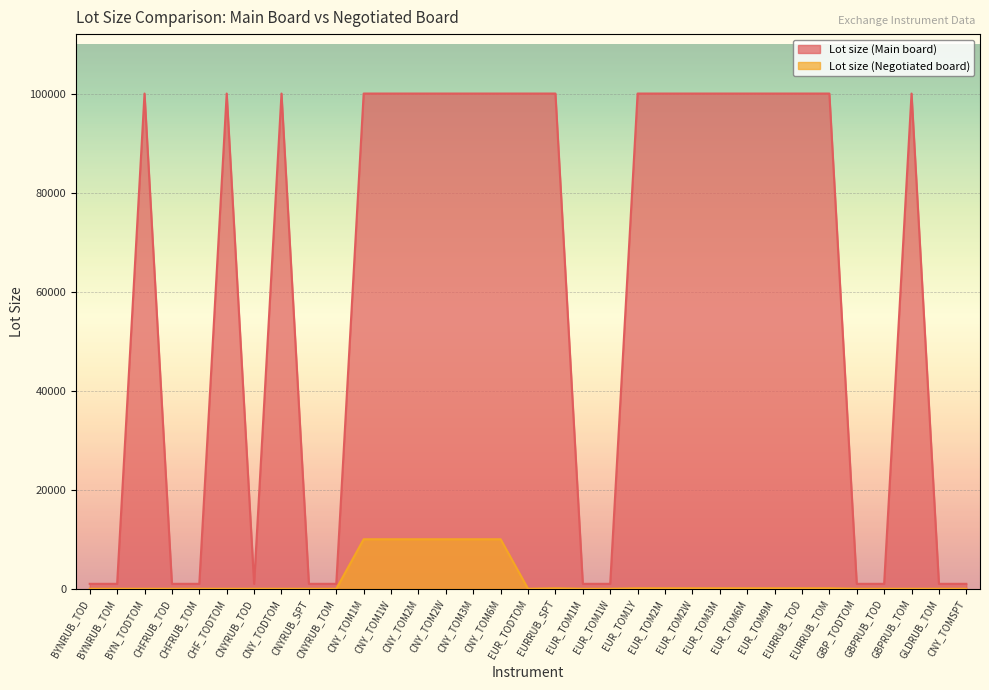

True or false: Lot size (Main board) has more than 2 interior local peaks.

True